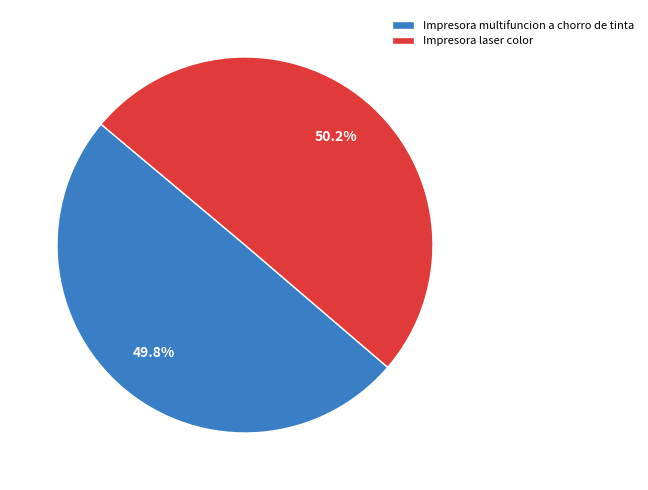

To the nearest percent, what is the average slice percentage?

50%